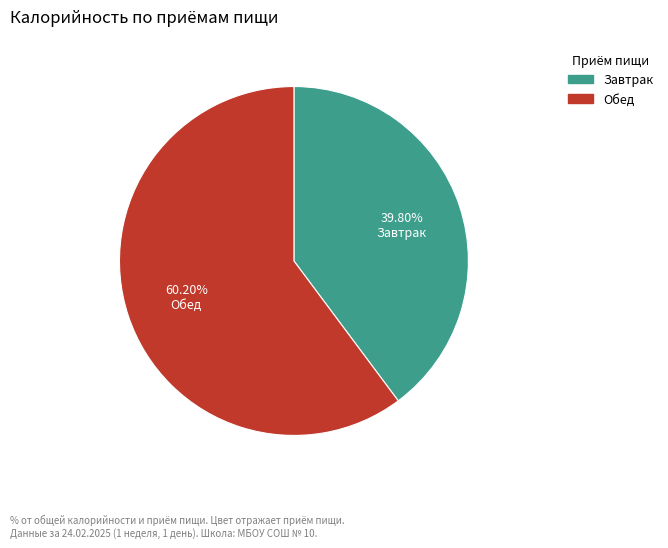

Does Обед represent more than half of the total?

Yes